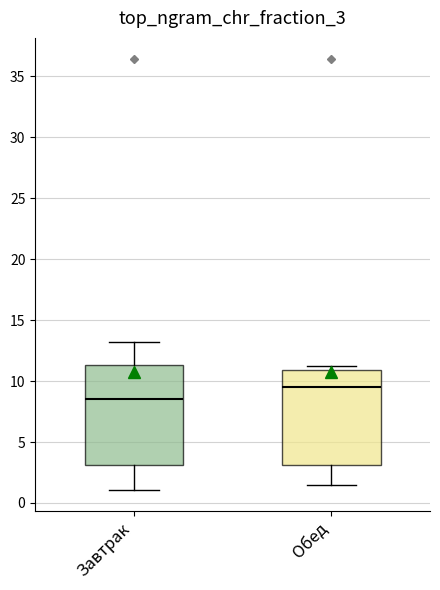

Reading left to right, transcribe this box plot: for each box, give where its median line is, the range the box spans, and where its two whiskers end, as read against the y-axis. The values are not printed on the chart, so give them approximately, as read against the axis.

Завтрак: median 8.5, box 3.0 to 11.5, whiskers 1.0 to 13.0
Обед: median 9.5, box 3.0 to 11.0, whiskers 1.5 to 11.0 (just above the box's upper edge)